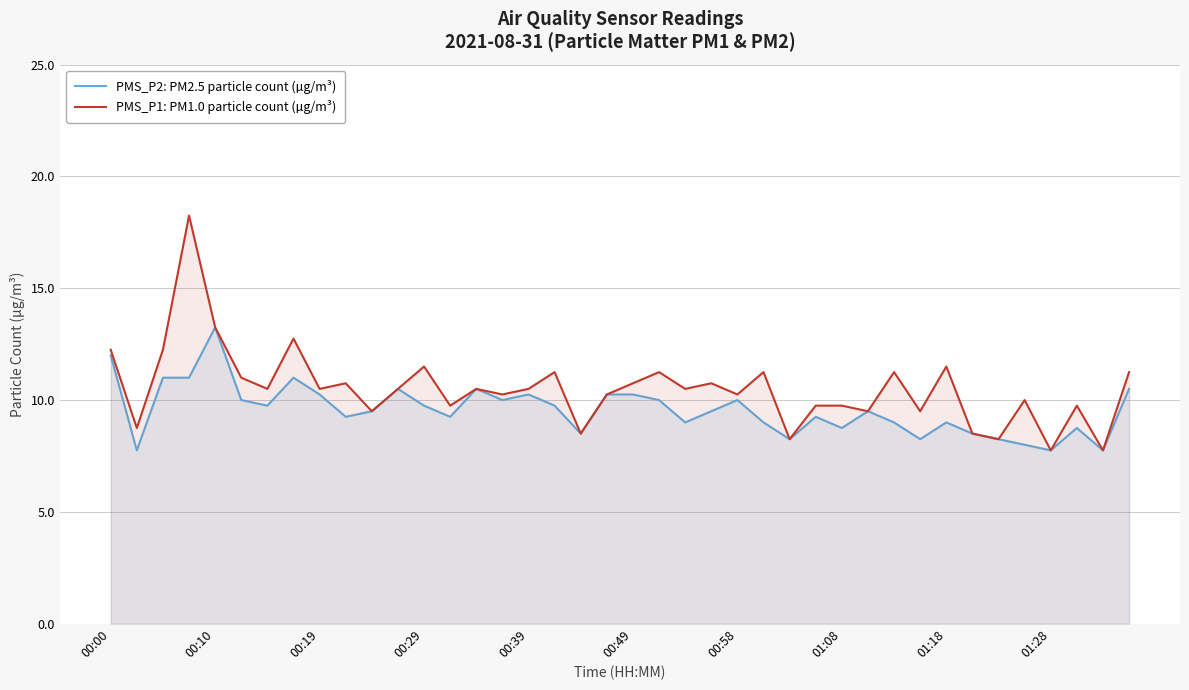

How many interior local valleys does the PMS_P2: PM2.5 particle count (µg/m³) series have?

12